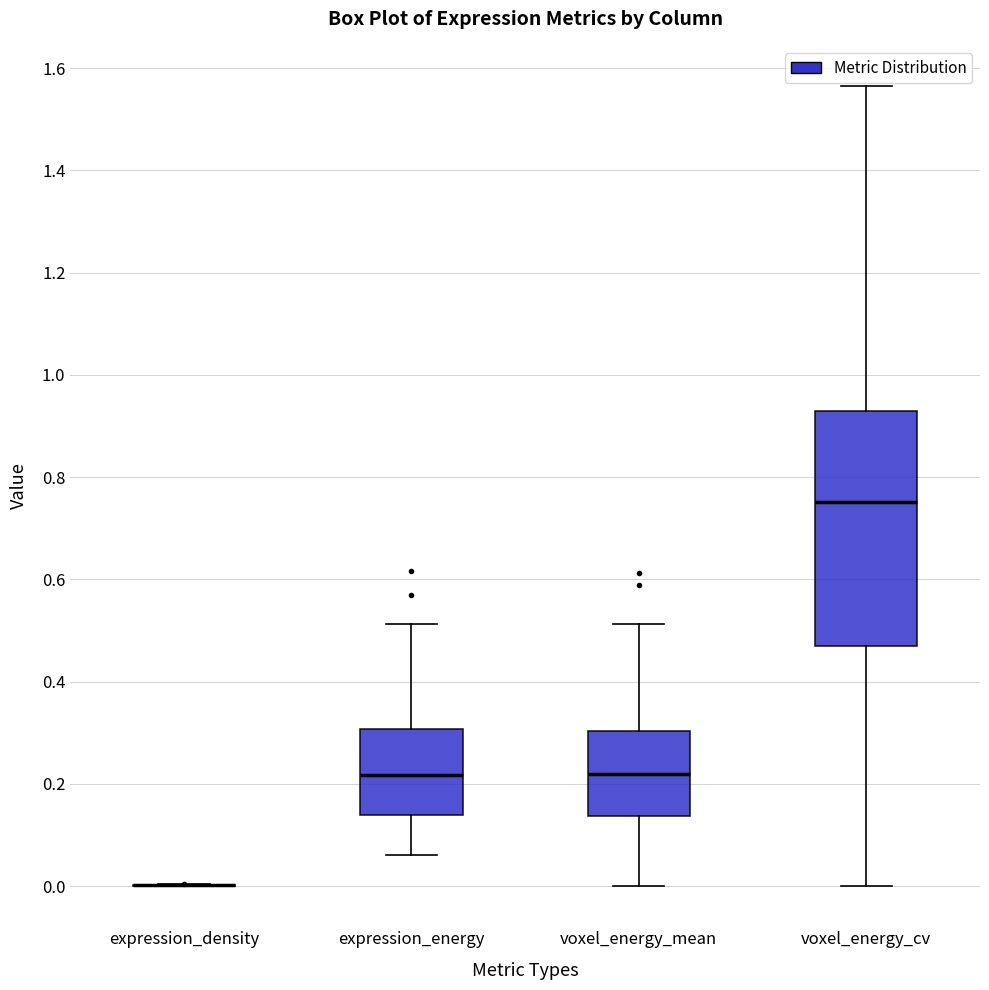

Reading left to right, read every box against the y-axis: the position of its median line, the range the box covers, and the ends of its whiskers. The values are not printed on the chart, so give them approximately, as read against the axis.

expression_density: box collapsed to a line at 0.00, whiskers 0.00 to 0.00
expression_energy: median 0.22, box 0.14 to 0.30, whiskers 0.06 to 0.52
voxel_energy_mean: median 0.22, box 0.14 to 0.30, whiskers 0.00 to 0.52
voxel_energy_cv: median 0.76, box 0.46 to 0.92, whiskers 0.00 to 1.56